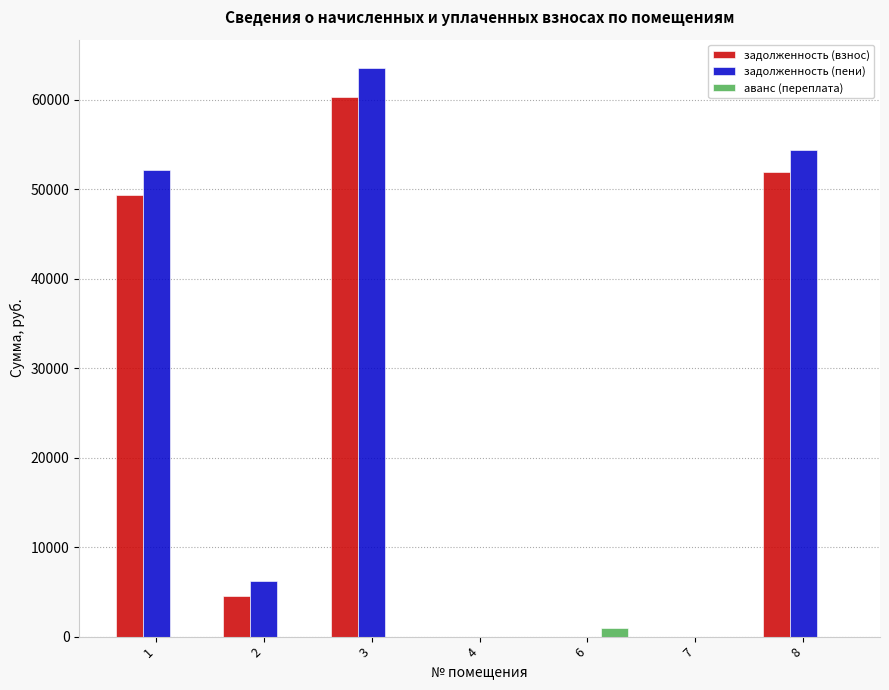

What is the sum of the задолженность (взнос) values at 8 and 7?

51894.0